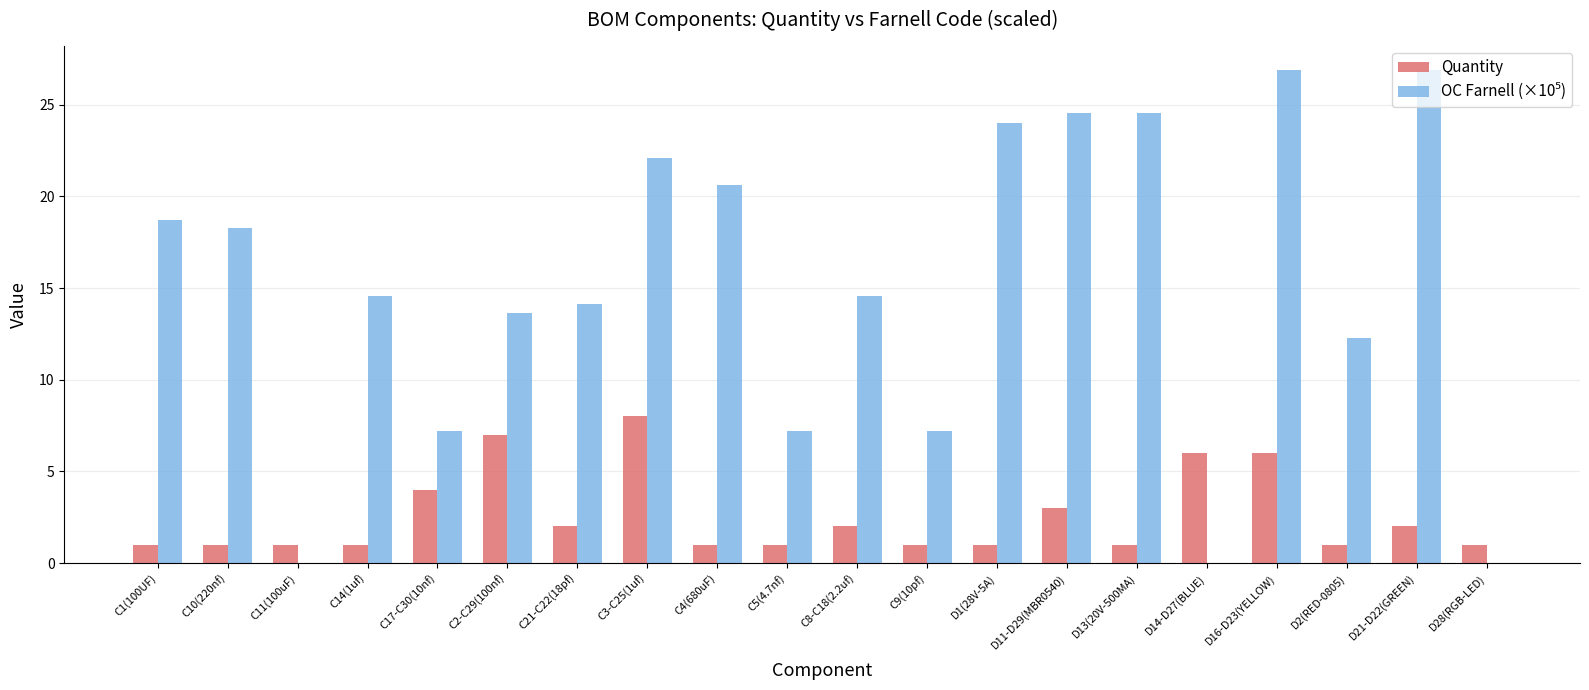

At which category is the sum across all series the highest?

D16-D23(YELLOW)